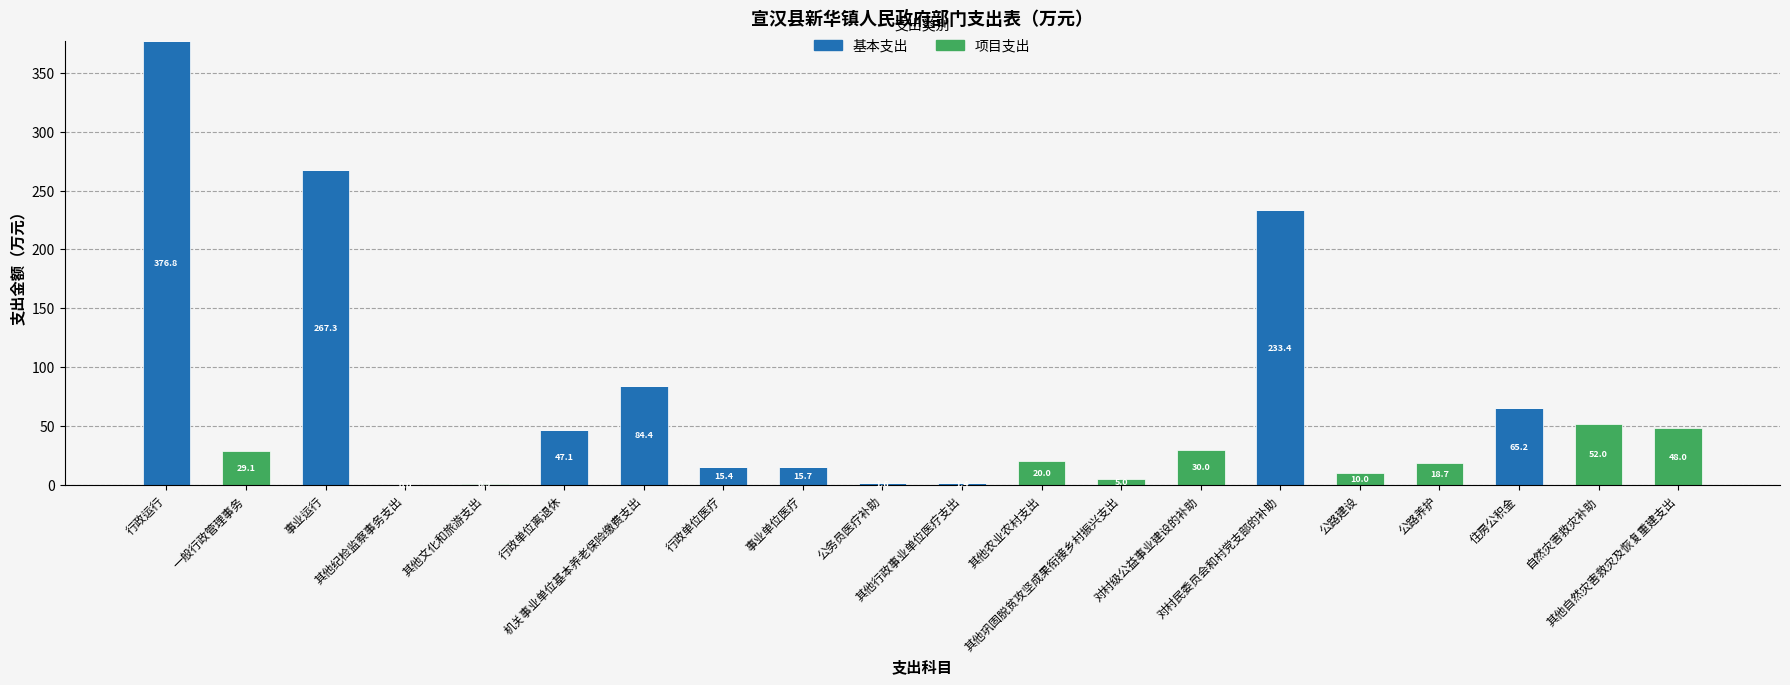

Is it true that 基本支出 equals 1.6 at 公务员医疗补助?

True